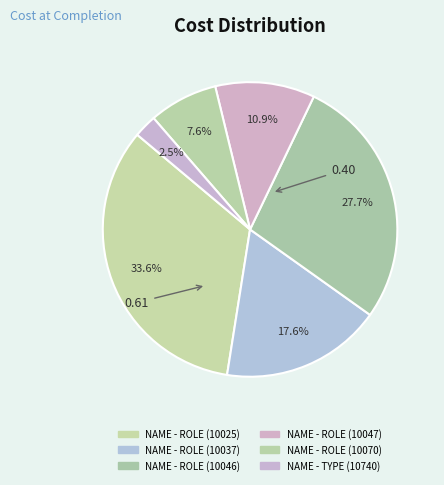

Count the number of slices in the pie.

6